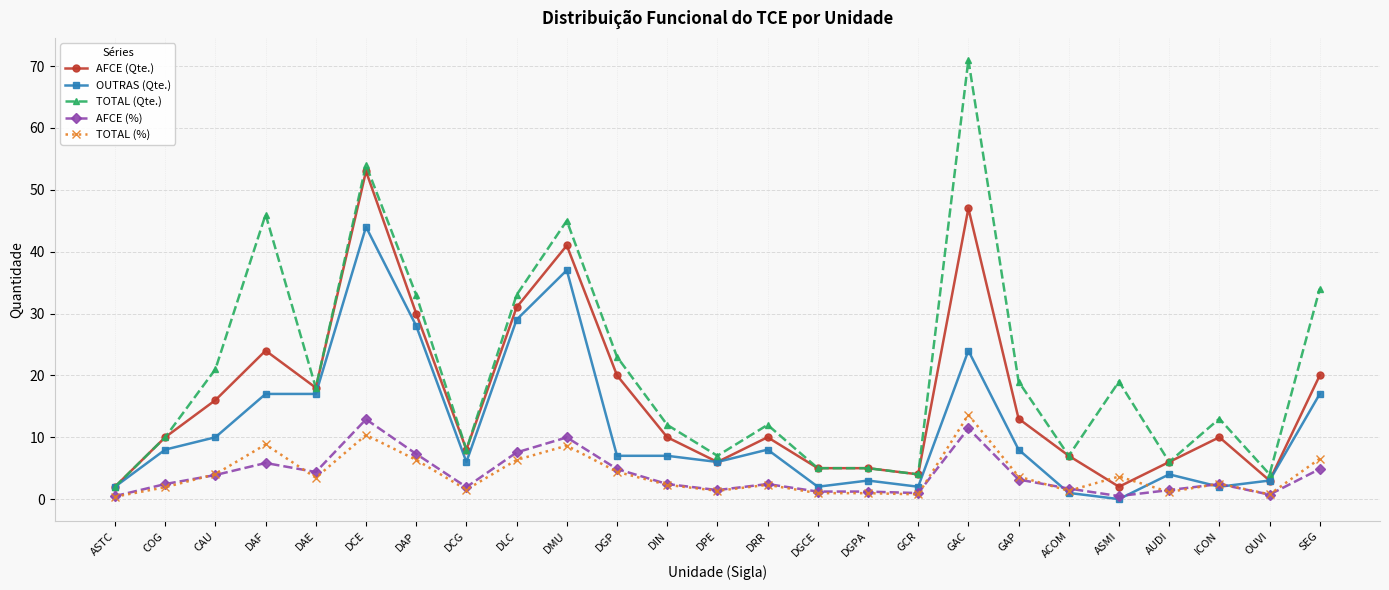

What position from the left is GAP?

19